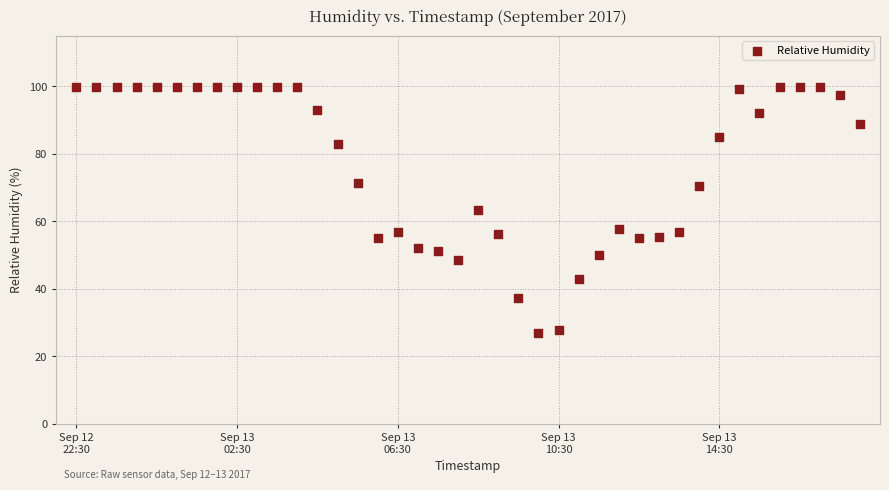

What is the range of Y values (max minus min)?

73.1